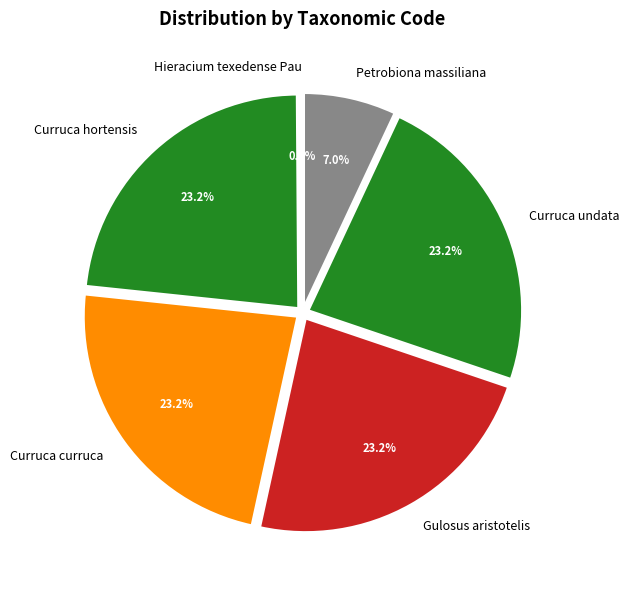

What portion of the pie excludes Curruca curruca?

76.8%